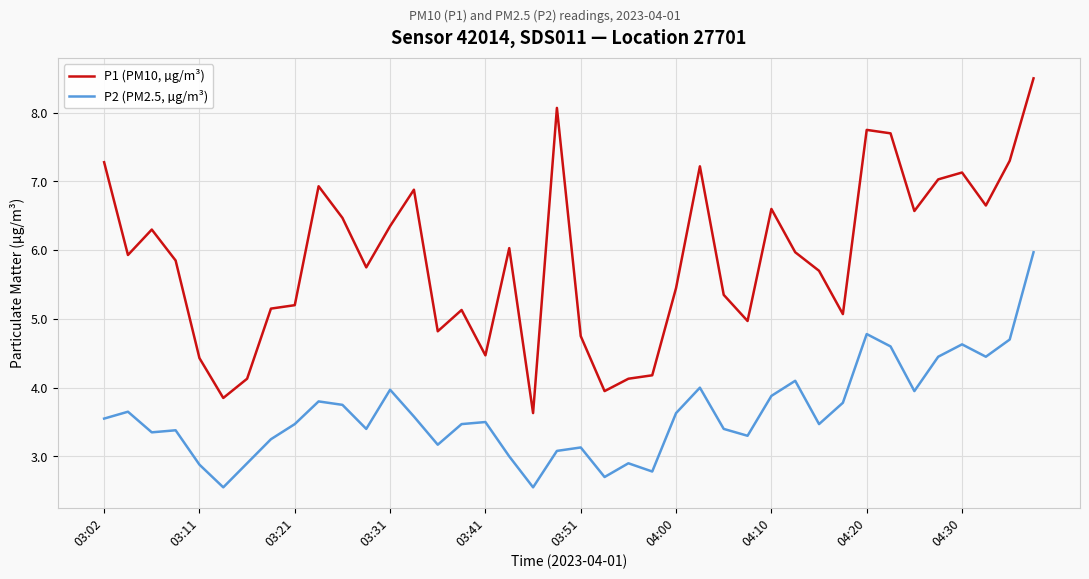

True or false: P1 (PM10, µg/m³) and P2 (PM2.5, µg/m³) cross at least once.

False